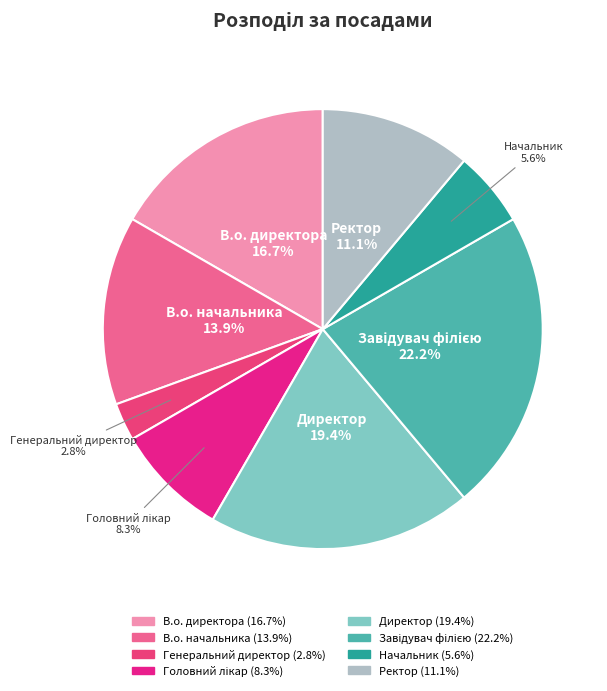

What portion of the pie excludes Начальник?

94.4%